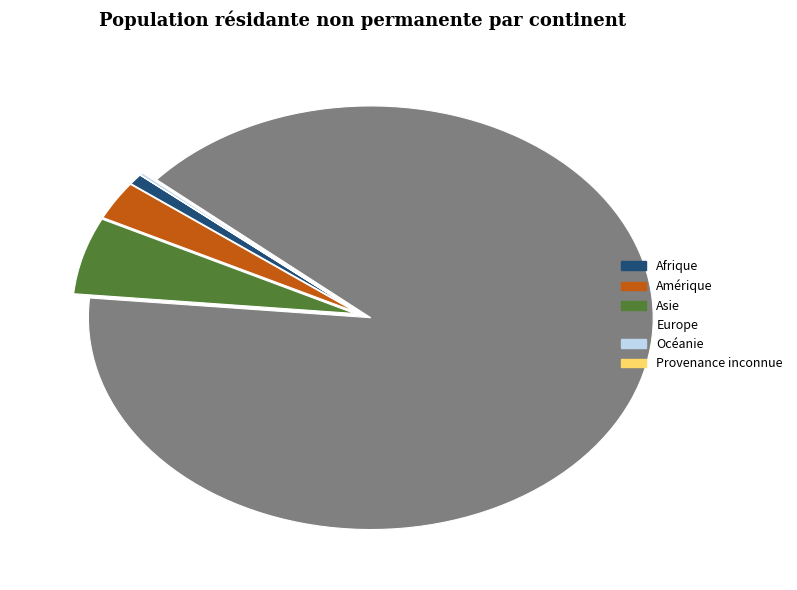

Which category accounts for the majority?

Europe